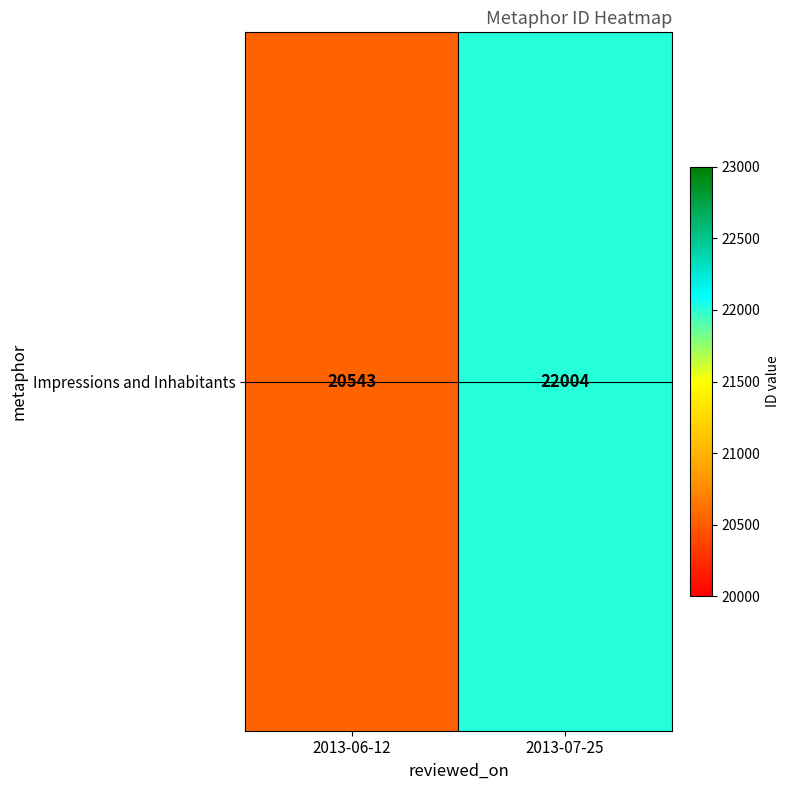

What is the difference between the maximum and minimum values?

1461